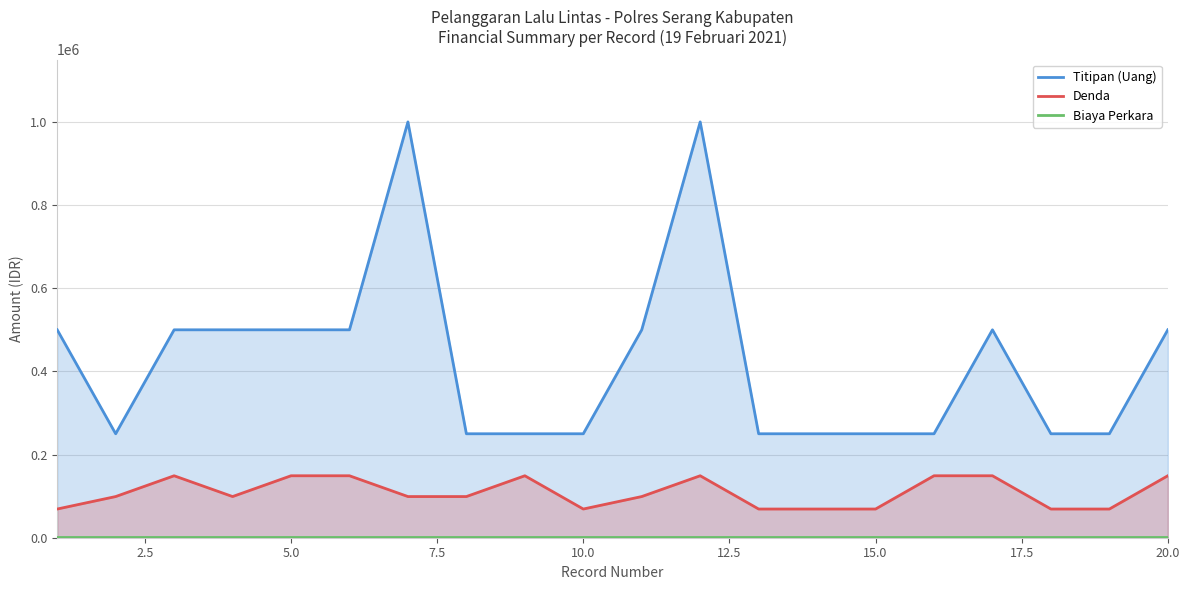

How many lines are shown in the chart?

3